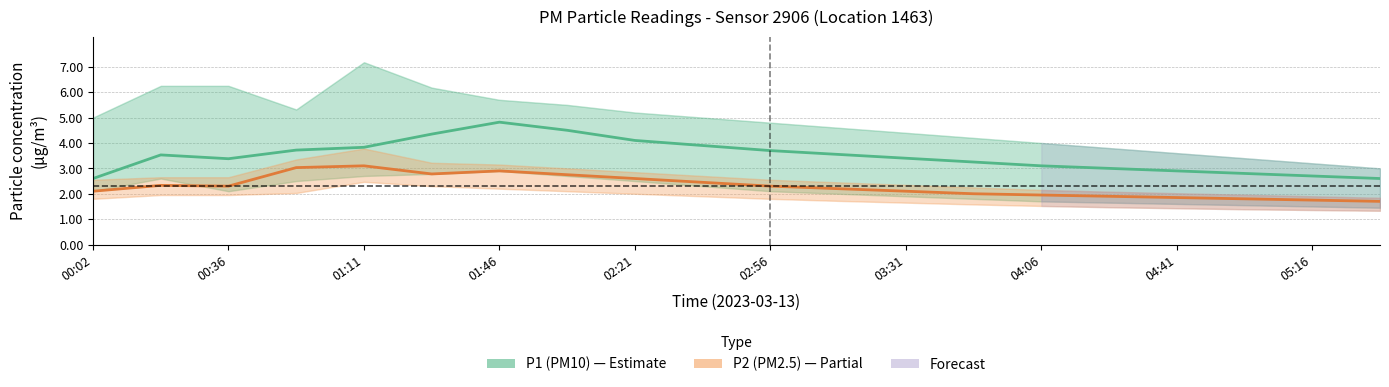

True or false: P2 (PM2.5) has more than 2 points higher than both neighbors.

True